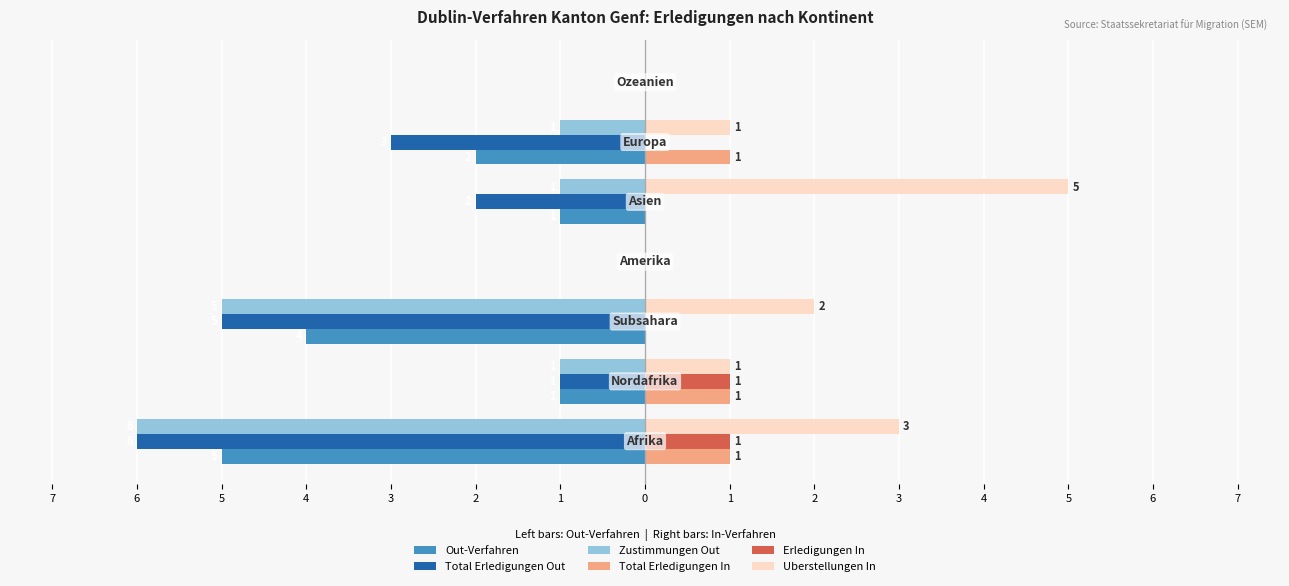

Reading right to left, extract all data points from this chart.

Out-Verfahren: 1=0	2=-2	3=-1	4=0	5=-4	6=-1	7=-5
Total Erledigungen Out: 1=0	2=-3	3=-2	4=0	5=-5	6=-1	7=-6
Zustimmungen Out: 1=0	2=-1	3=-1	4=0	5=-5	6=-1	7=-6
Total Erledigungen In: 1=0	2=1	3=0	4=0	5=0	6=1	7=1
Erledigungen In: 1=0	2=0	3=0	4=0	5=0	6=1	7=1
Uberstellungen In: 1=0	2=1	3=5	4=0	5=2	6=1	7=3